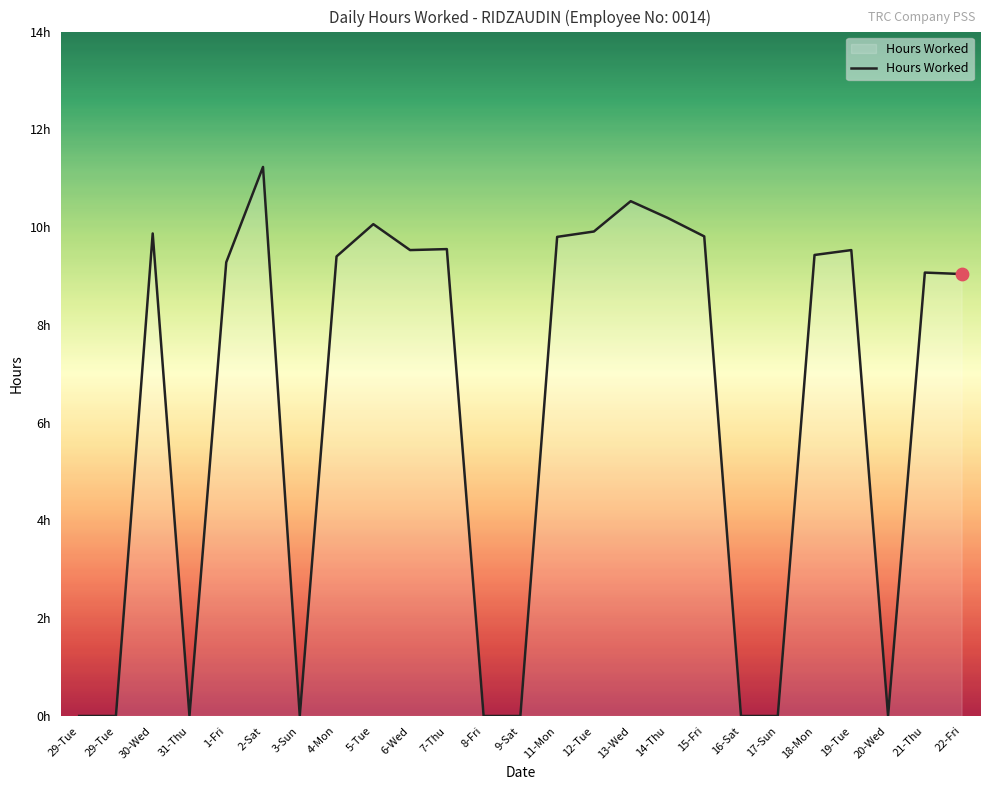

Does the chart have visible grid lines?

No